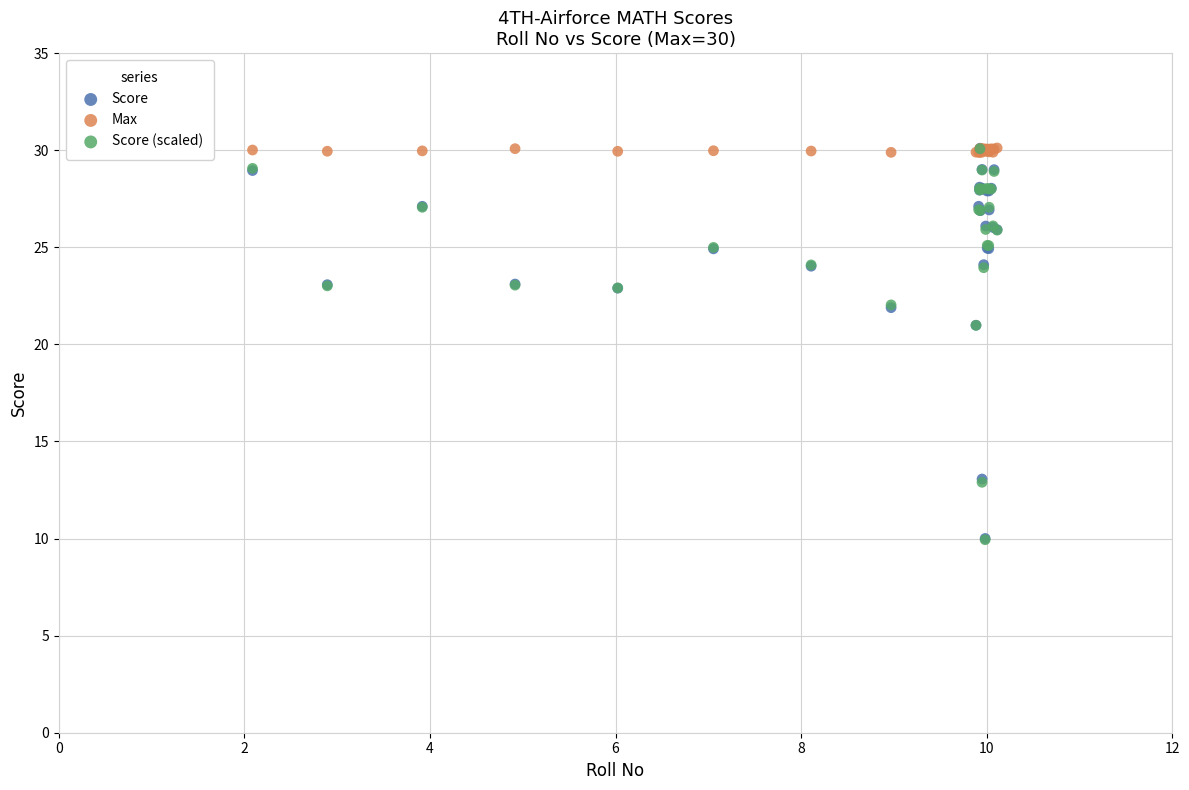

Which series has the largest Y range (max minus min)?

Score (scaled)